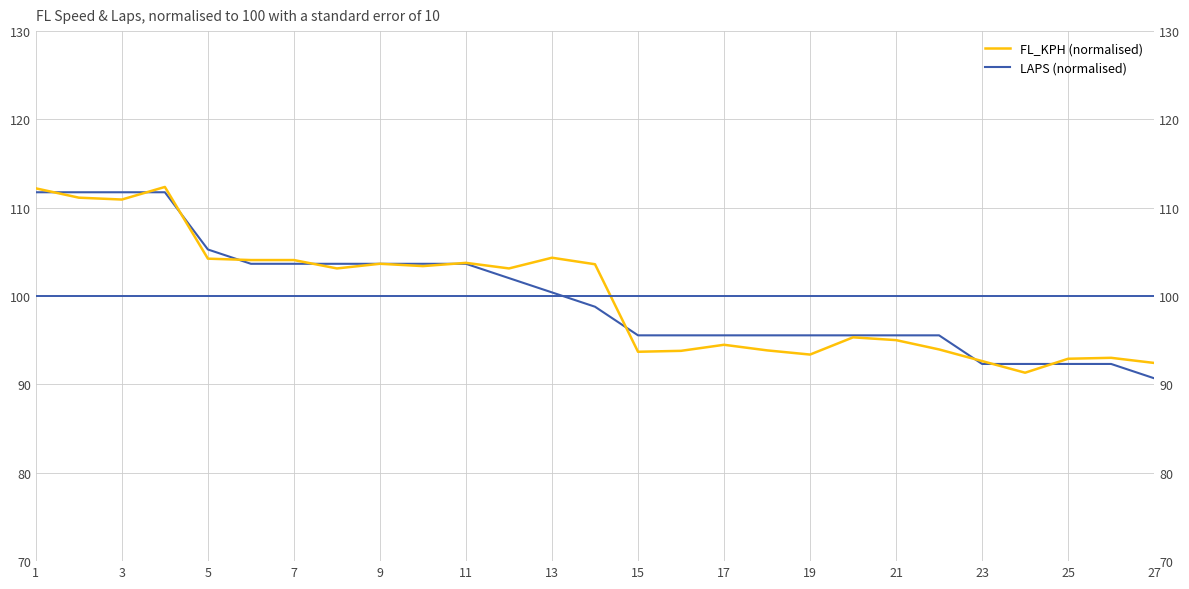

Read the LAPS (normalised) value at 25.

92.3